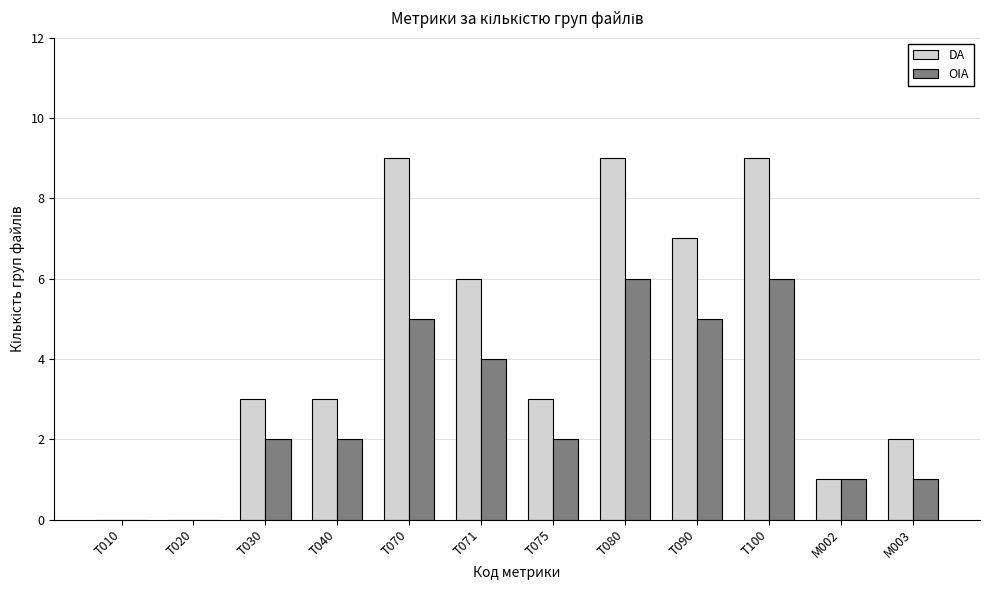

True or false: OIA has a value of 2 at M002.

False